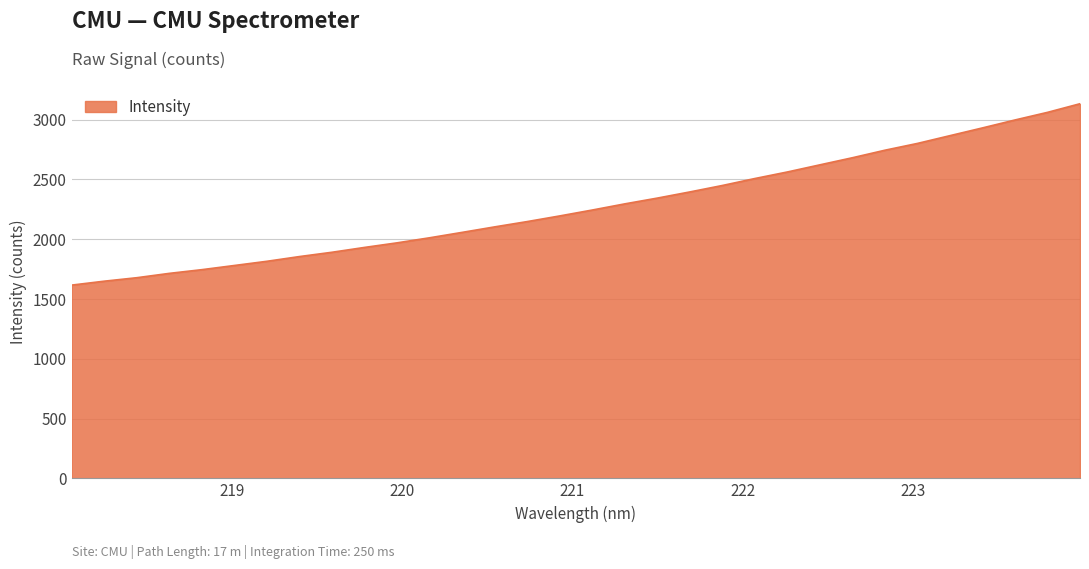

What is the maximum value shown in the chart?

3133.5